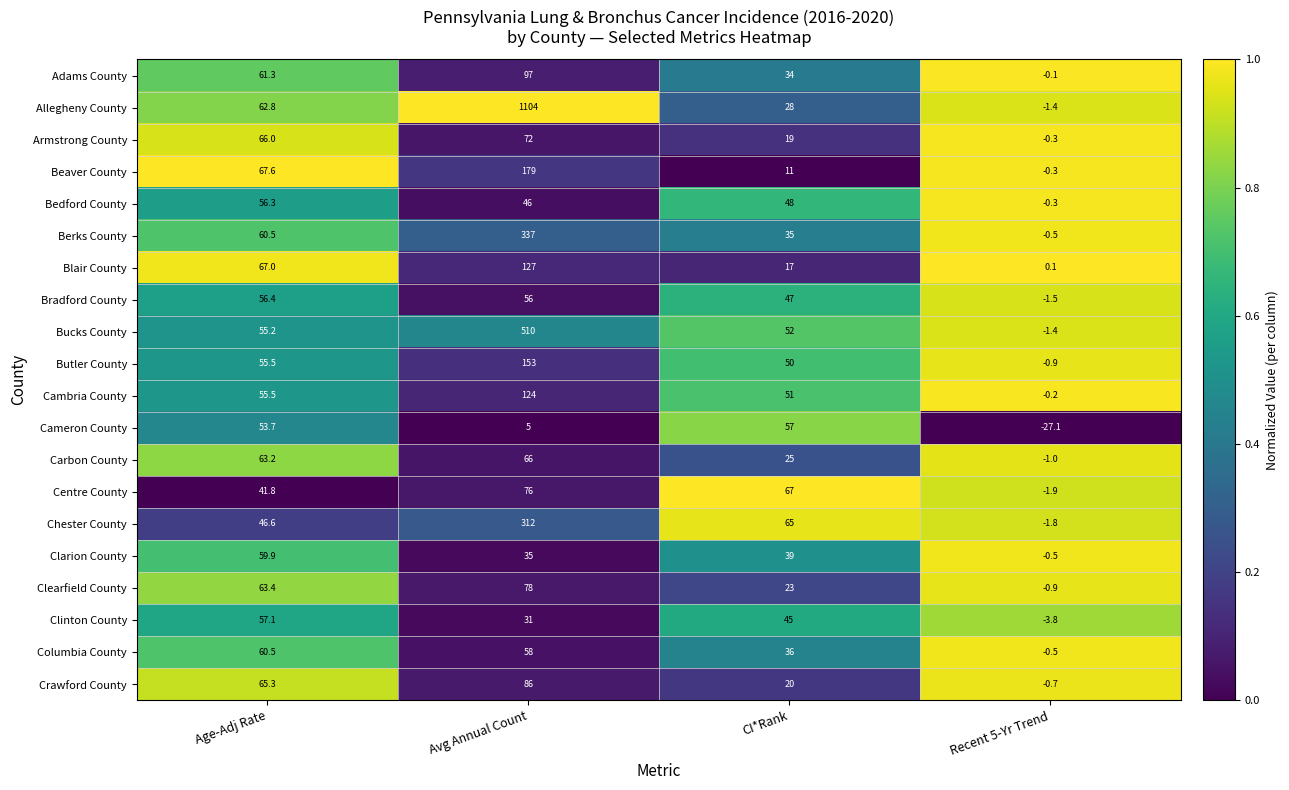

Where does the Crawford County series first go above 65?

Age-Adj Rate